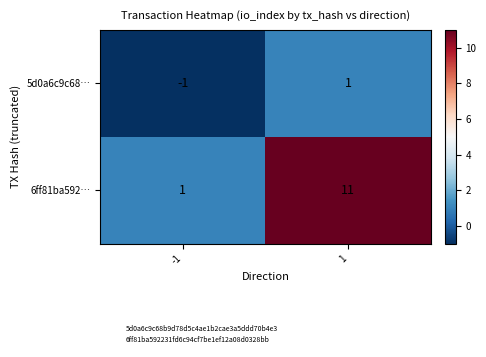

Which series has the largest total across all categories?

6ff81ba592…